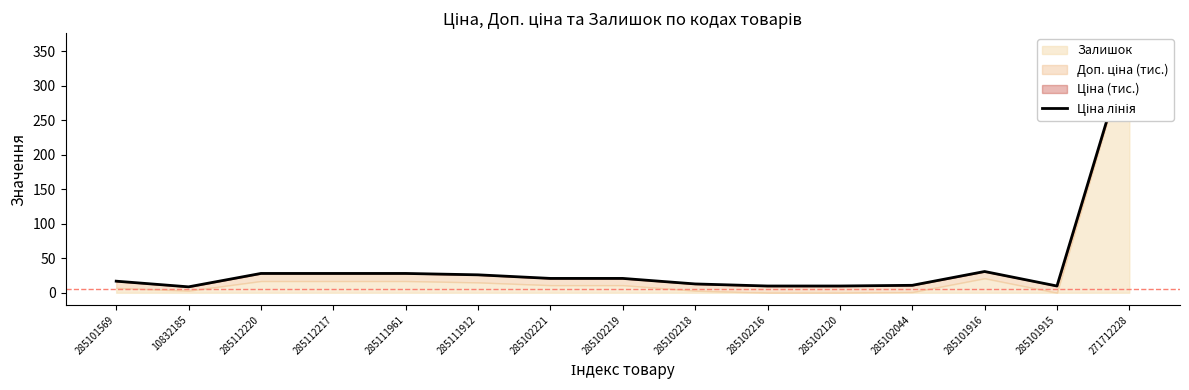

Rank the categories by value from highest to lowest.

271712228, 285101916, 285112220, 285112217, 285111961, 285111912, 285102221, 285102219, 285101569, 285102218, 285102044, 285102216, 285102120, 285101915, 10832185